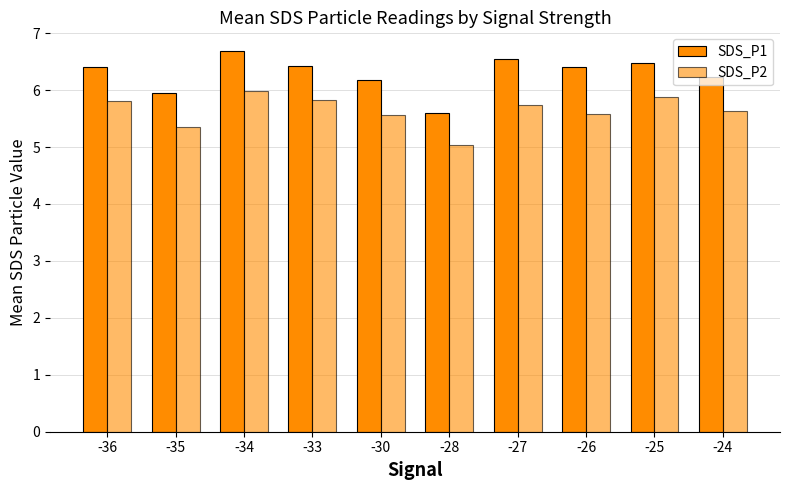

What is the maximum value shown in the chart?

6.7